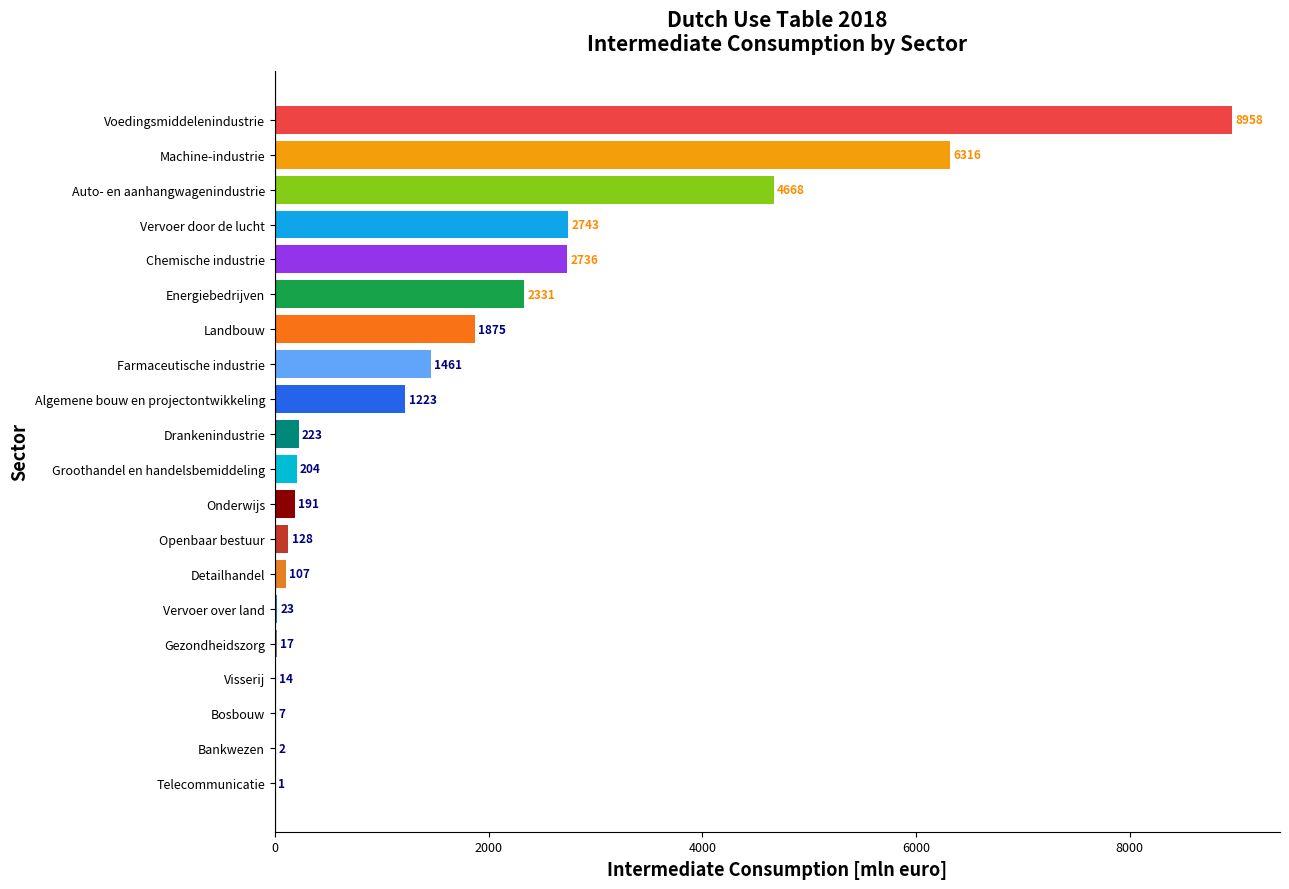

Which has a higher value, Groothandel en handelsbemiddeling or Machine-industrie?

Machine-industrie